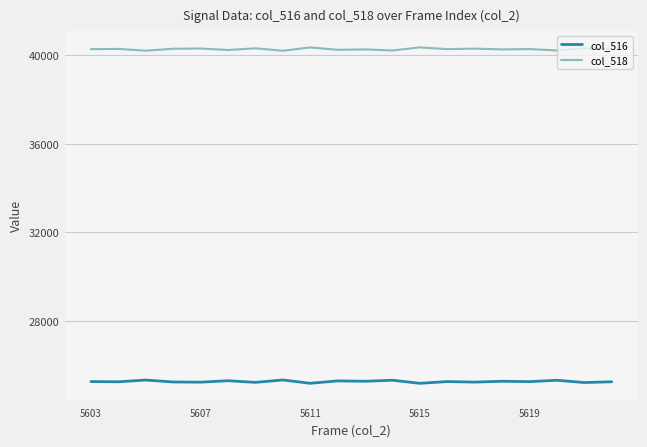

True or false: col_516 and col_518 intersect in this chart.

False